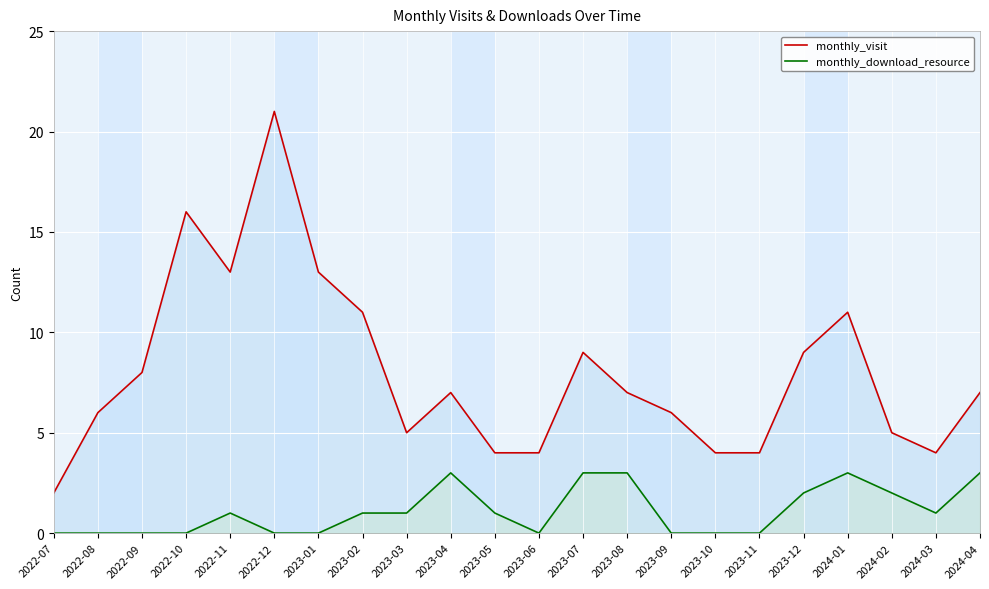

Reading left to right, list all the values displayed in this chart.

monthly_visit: 2	6	8	16	13	21	13	11	5	7	4	4	9	7	6	4	4	9	11	5	4	7
monthly_download_resource: 0	0	0	0	1	0	0	1	1	3	1	0	3	3	0	0	0	2	3	2	1	3